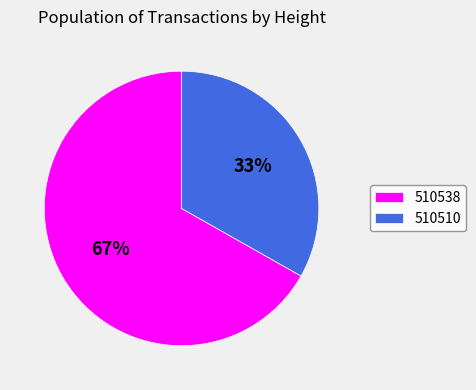

How many slices are in this pie chart?

2